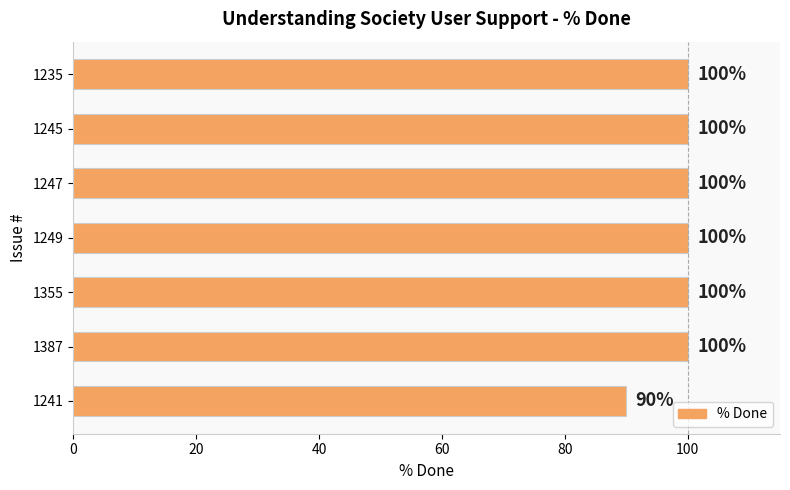

What is the maximum value shown in the chart?

100